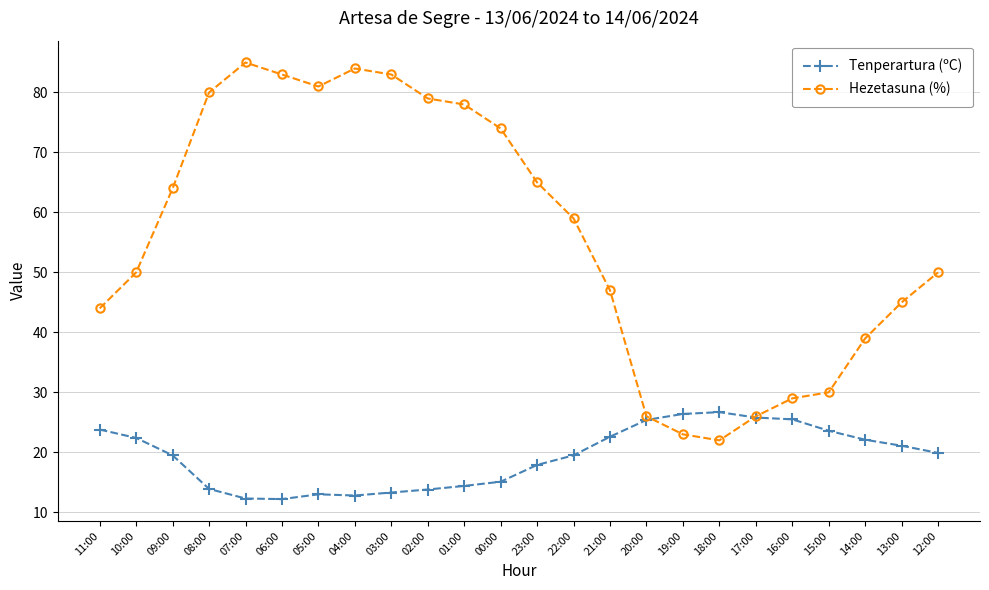

What is the spread (max minus min) of values at 01:00?

63.6